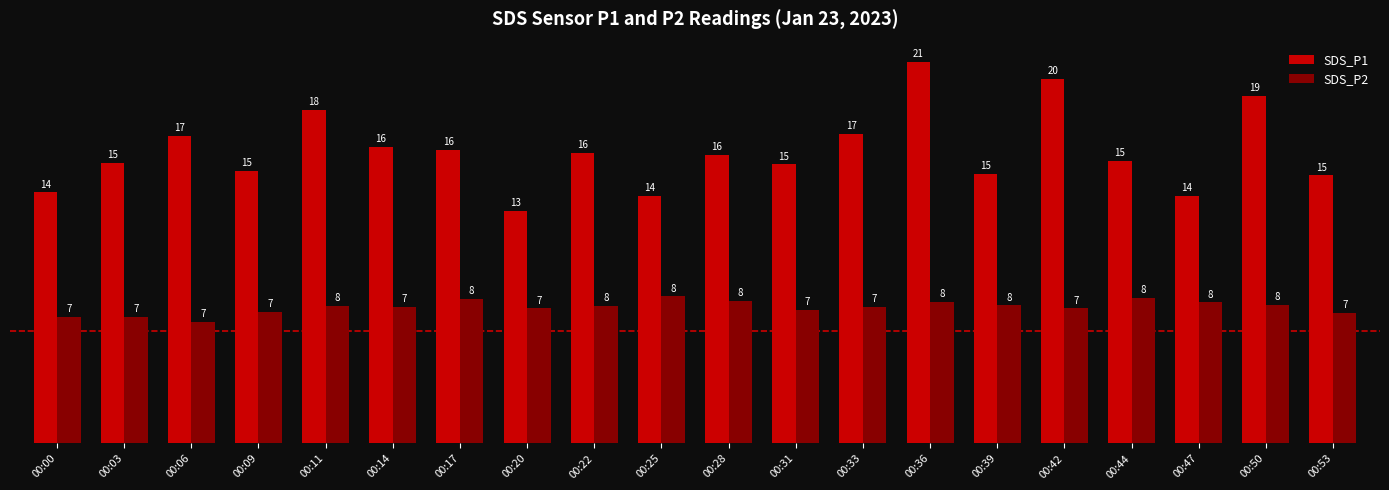

Reading right to left, what are all the values shown in this chart?

SDS_P1: 14.6	19.0	13.5	15.4	19.9	14.7	20.8	16.9	15.2	15.7	13.5	15.9	12.7	16.0	16.2	18.2	14.9	16.8	15.3	13.7
SDS_P2: 7.1	7.6	7.7	7.9	7.4	7.5	7.7	7.5	7.3	7.8	8.0	7.5	7.4	7.9	7.5	7.5	7.2	6.6	6.9	6.9